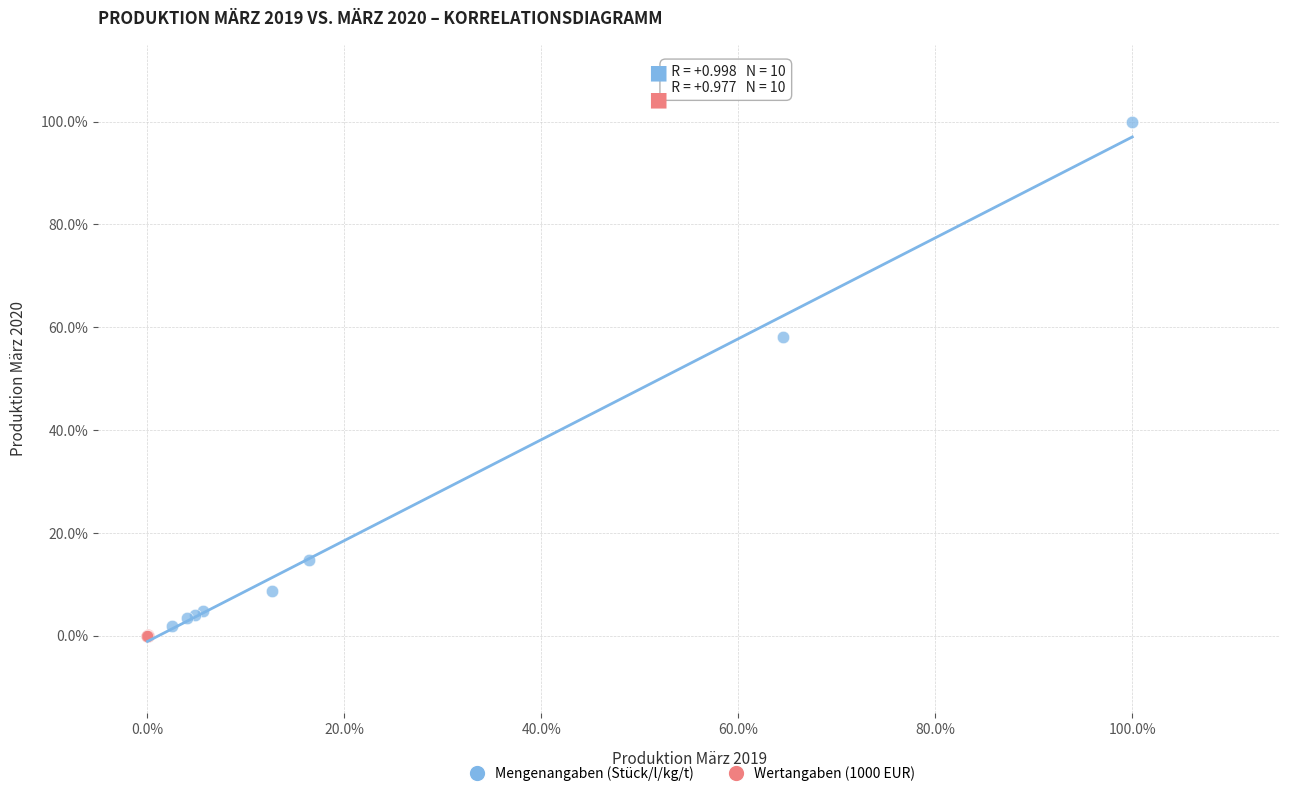

What are all the series names shown in the legend?

Mengenangaben (Stück/l/kg/t), Wertangaben (1000 EUR)